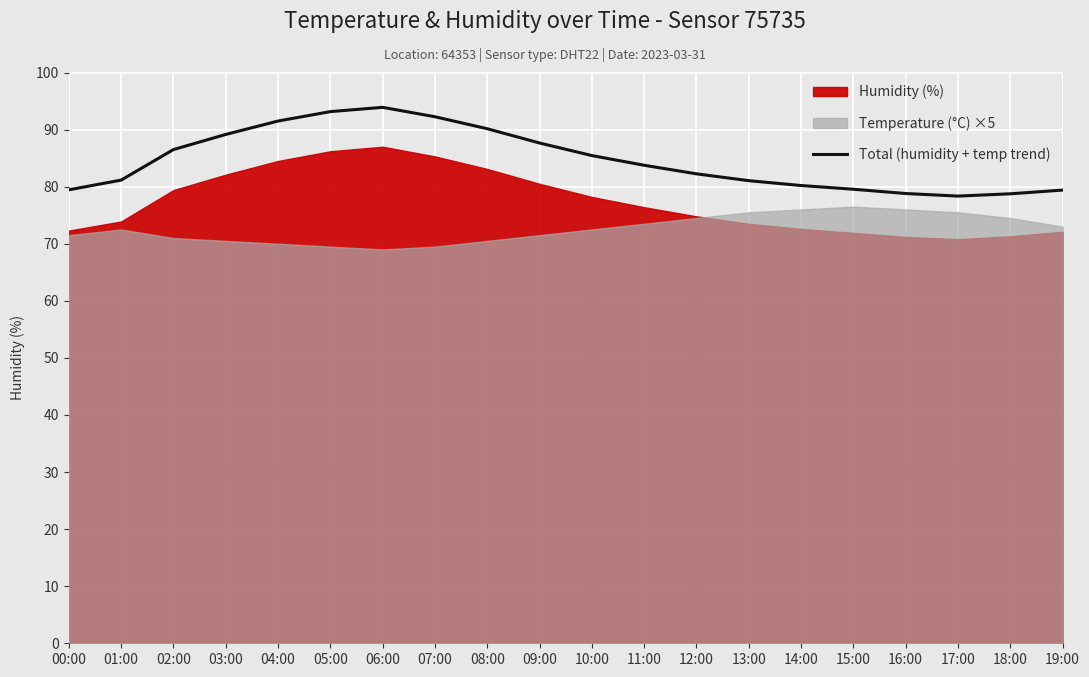

What is the value of the 11th point from the left?

85.5